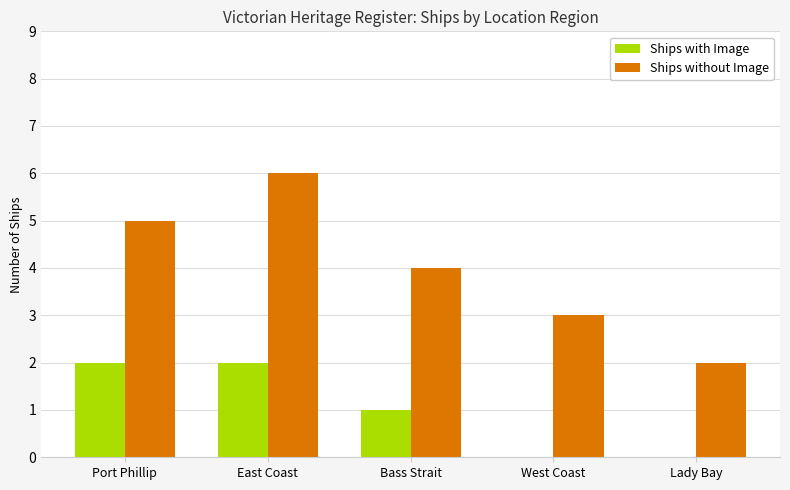

What is the maximum value shown in the chart?

6